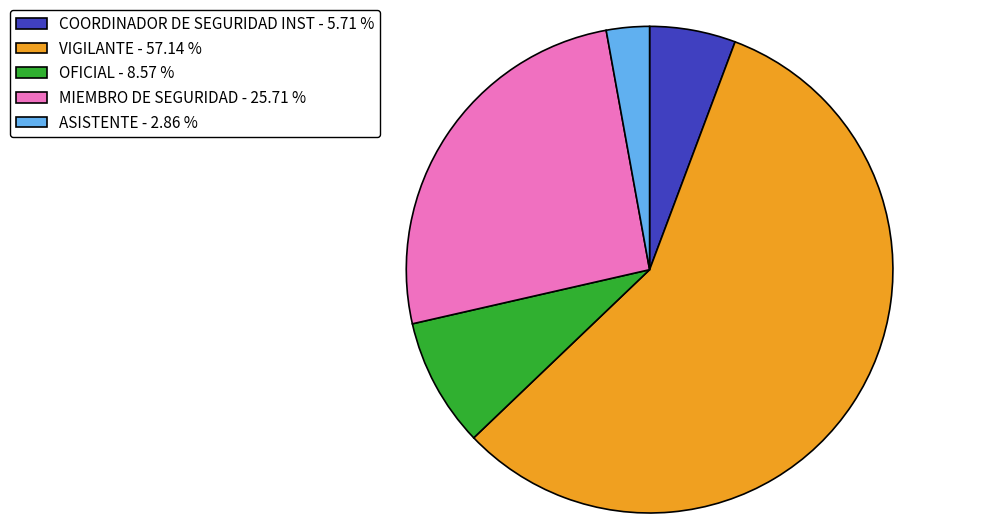

Rank the categories by value from highest to lowest.

VIGILANTE - 57.14 %, MIEMBRO DE SEGURIDAD - 25.71 %, OFICIAL - 8.57 %, COORDINADOR DE SEGURIDAD INST - 5.71 %, ASISTENTE - 2.86 %